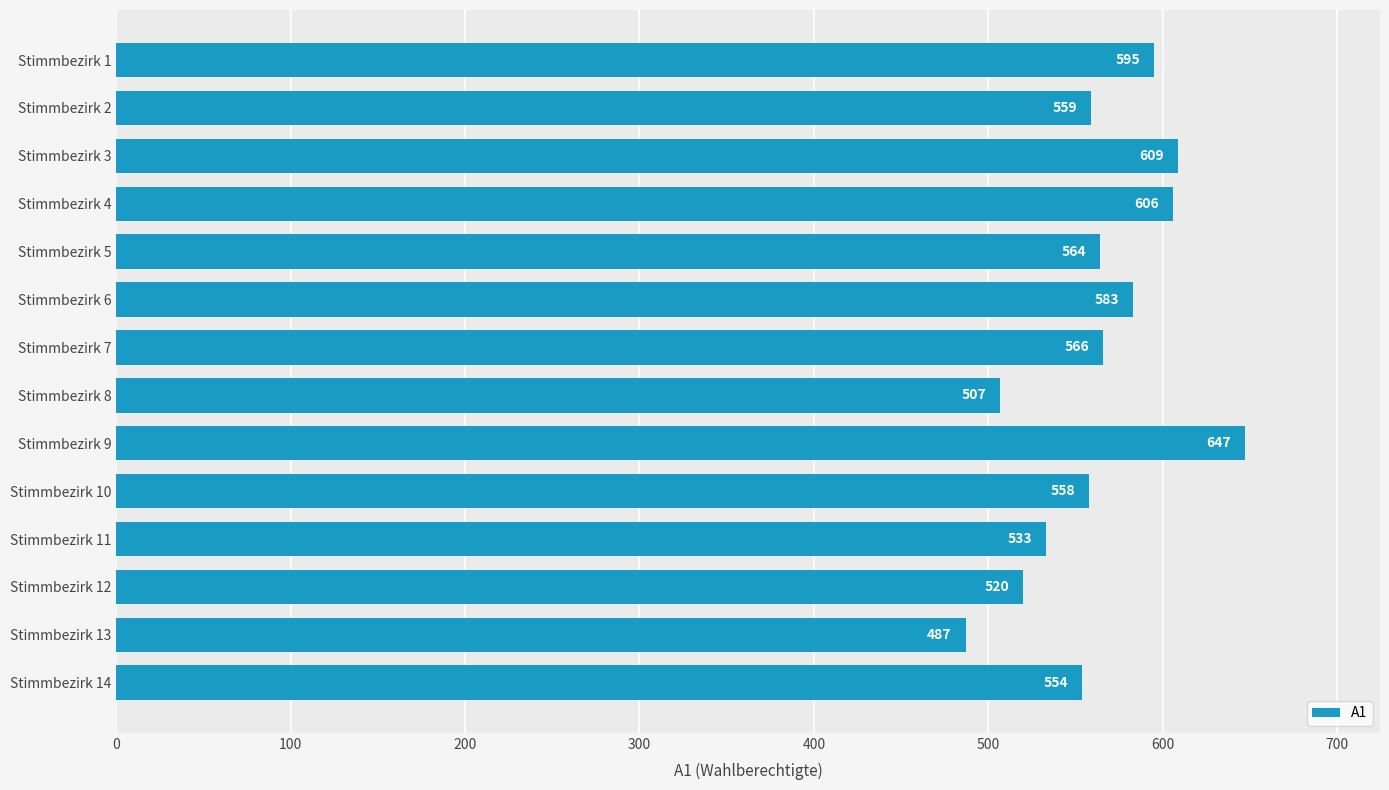

What is the change in value from Stimmbezirk 4 to Stimmbezirk 9?

+41